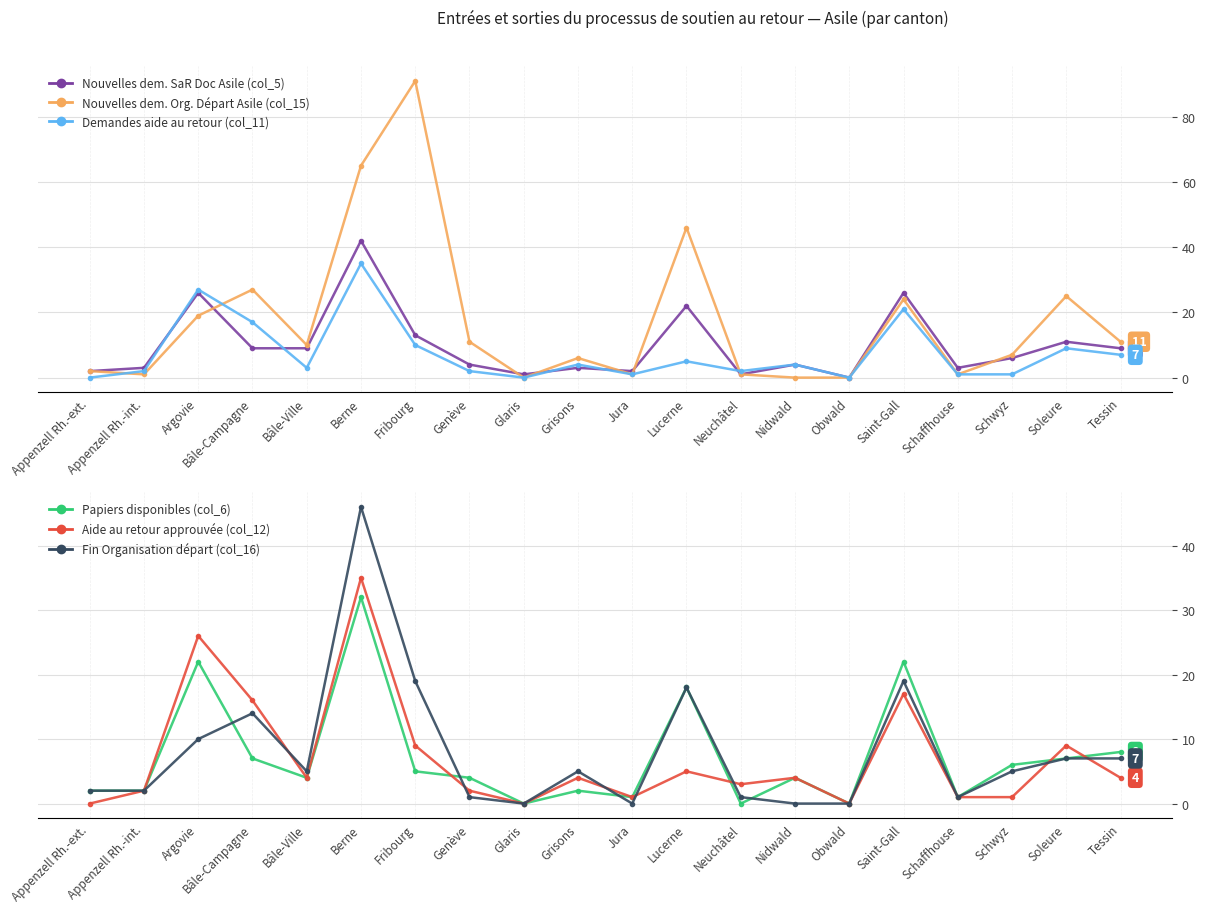

Read the Papiers disponibles (col_6) value at Fribourg, to the nearest 5.

5